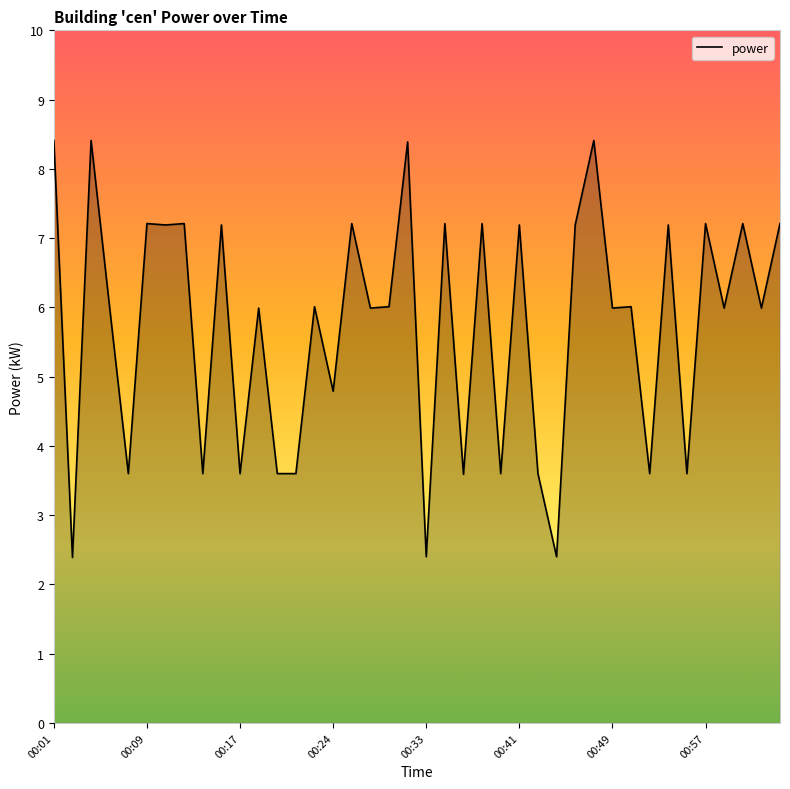

What is the difference between the maximum and minimum values?

6.0